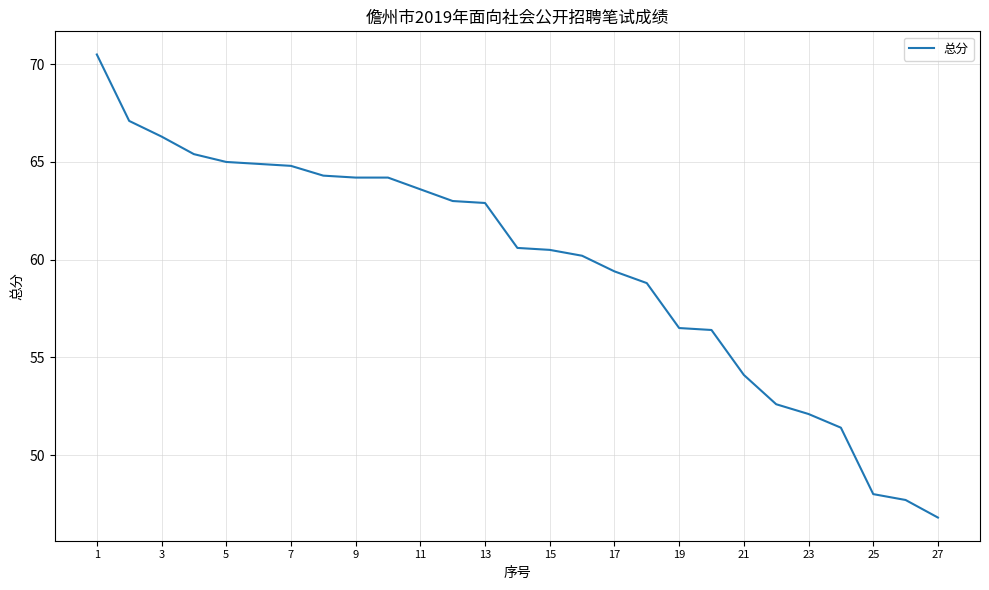

What is the greatest value displayed?

70.5